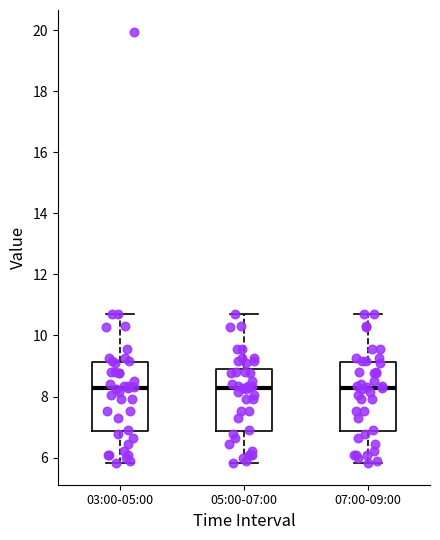

Where does the lower whisker of the box for 07:00-09:00 end on the y-axis? The values are not printed on the chart, so give them approximately, as read against the axis.

5.8